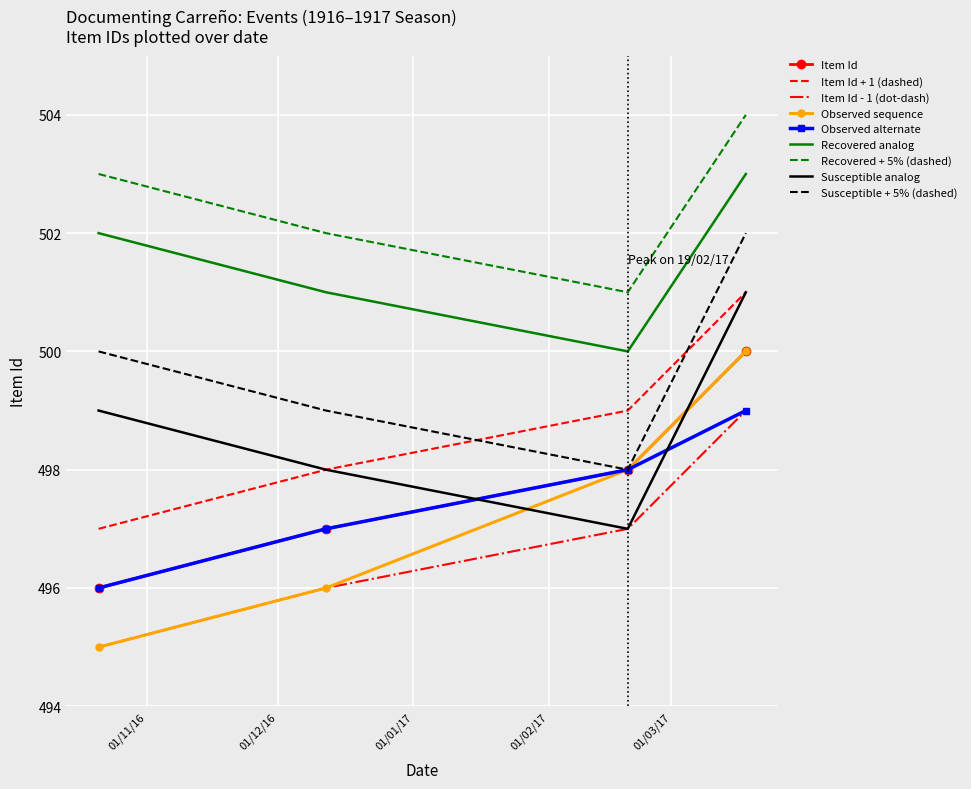

How many distinct data groups are displayed?

9